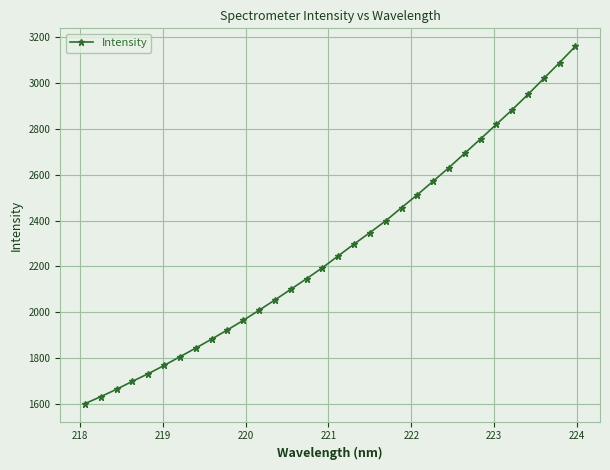

What is the value of the 1st point from the left?

1601.8